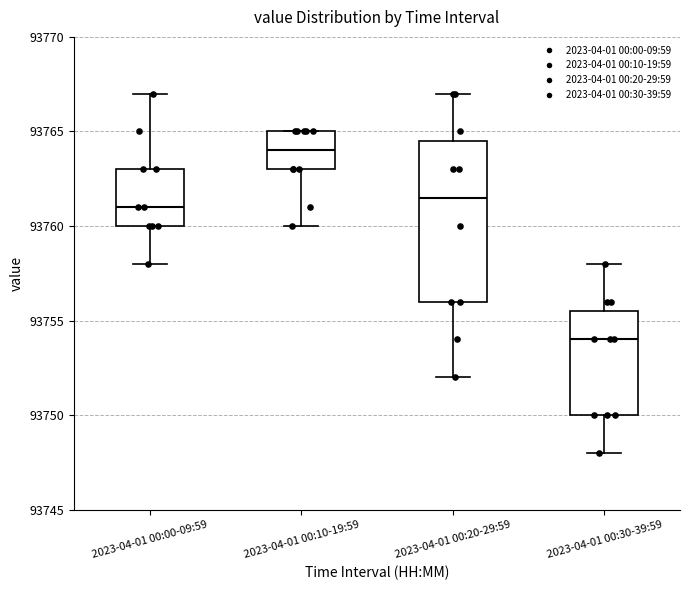

Where does the median line of the box for 2023-04-01 00:20-29:59 sit on the y-axis? The values are not printed on the chart, so give them approximately, as read against the axis.

93761.5